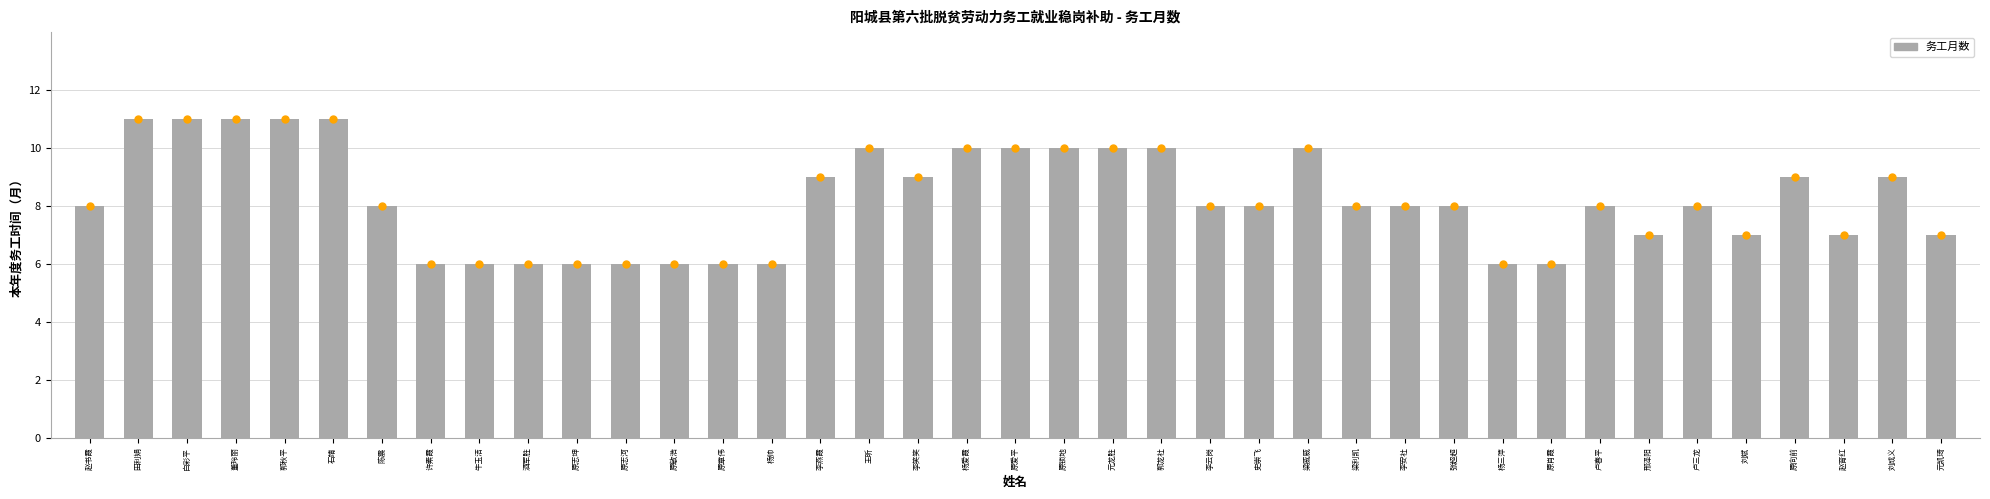

Approximately how many times larger is the value at 张超超 compared to 原敏浩?

1.3